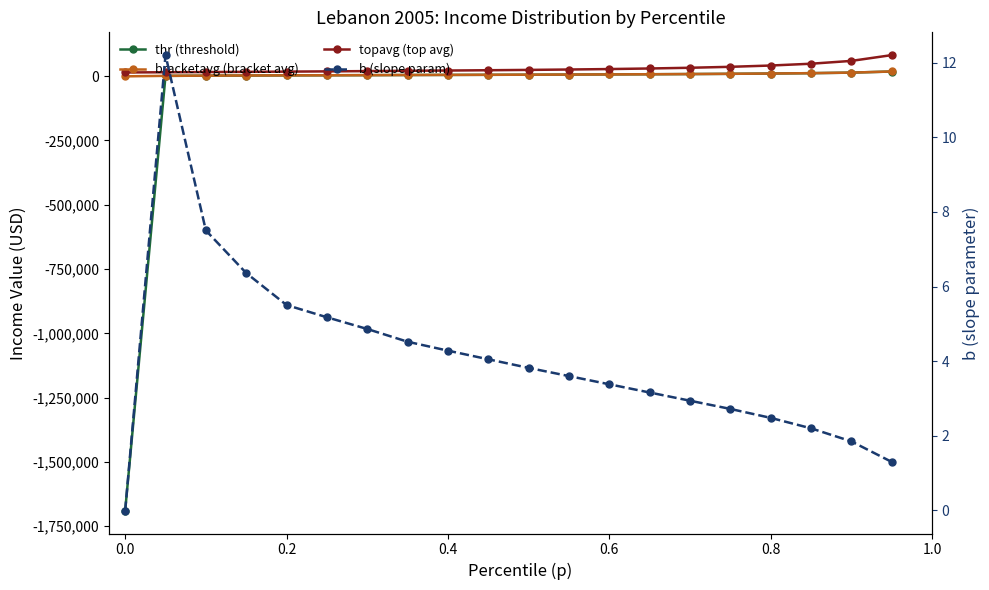

Is this an area chart (filled region under the line)?

No